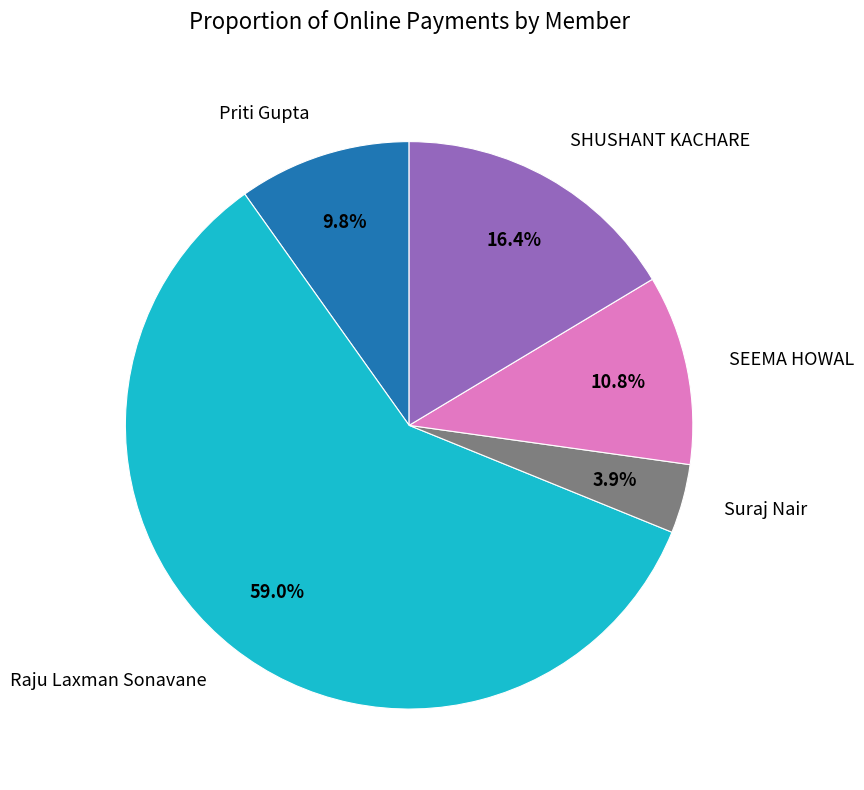

Which category accounts for the majority?

Raju Laxman Sonavane